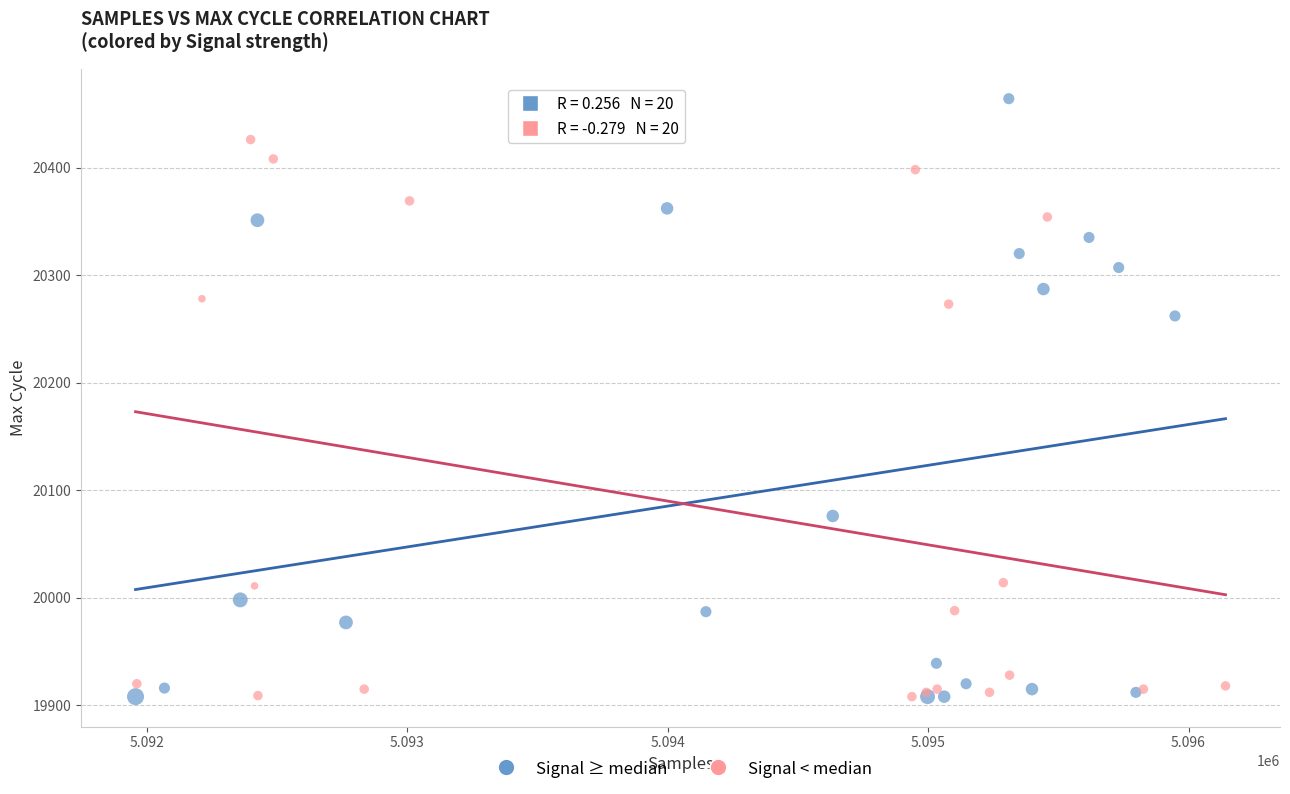

Which series reaches the maximum Y coordinate?

Signal ≥ median